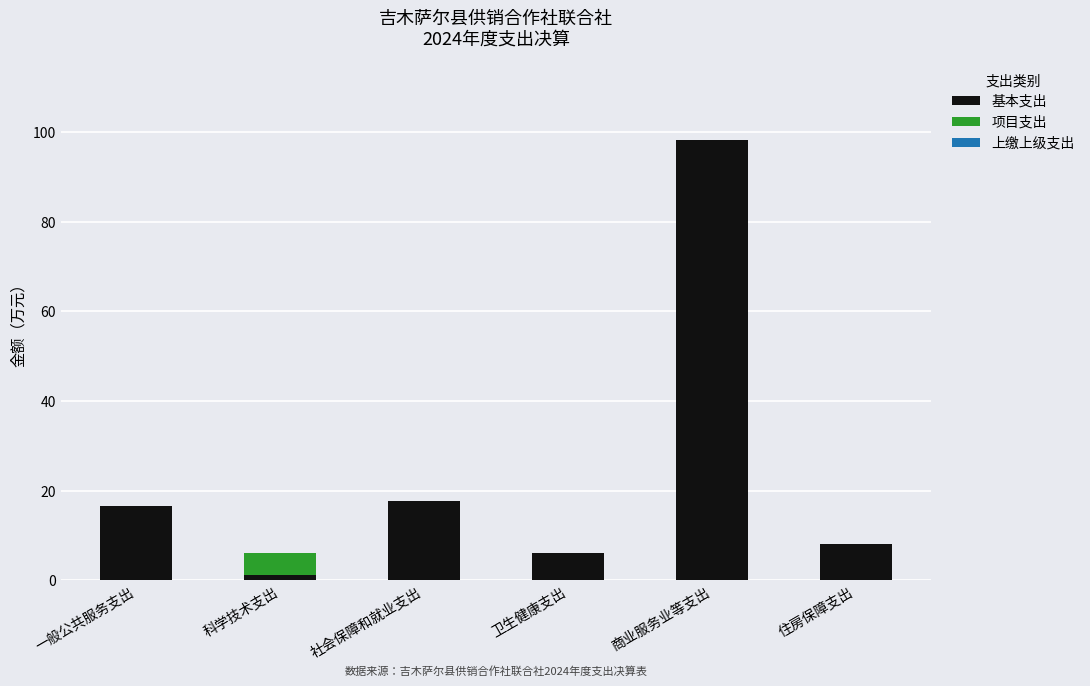

What is the sum of all 基本支出 values?

148.0